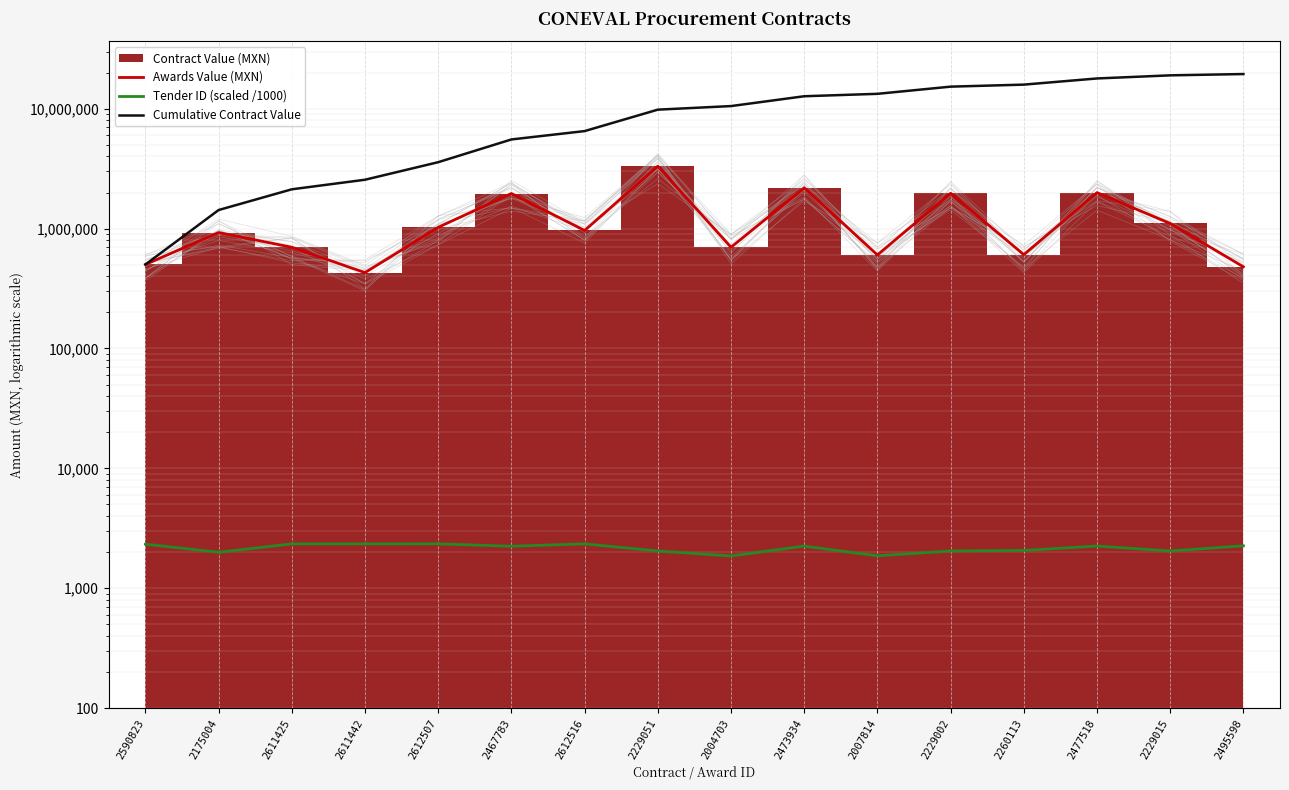

Rank the categories by Awards Value (MXN) value from lowest to highest.

2611442, 2495598, 2590823, 2007814, 2260113, 2611425, 2004703, 2175004, 2612516, 2612507, 2229015, 2467783, 2229002, 2477518, 2473934, 2229051